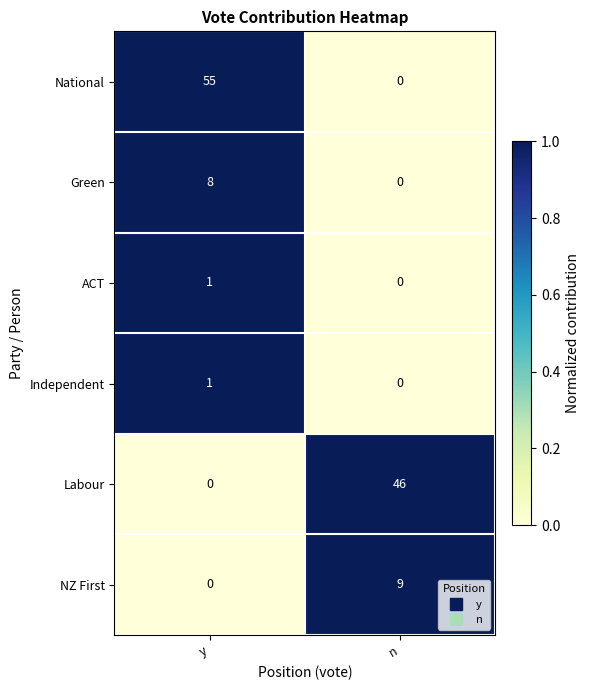

What is the approximate value of NZ First at n?

9